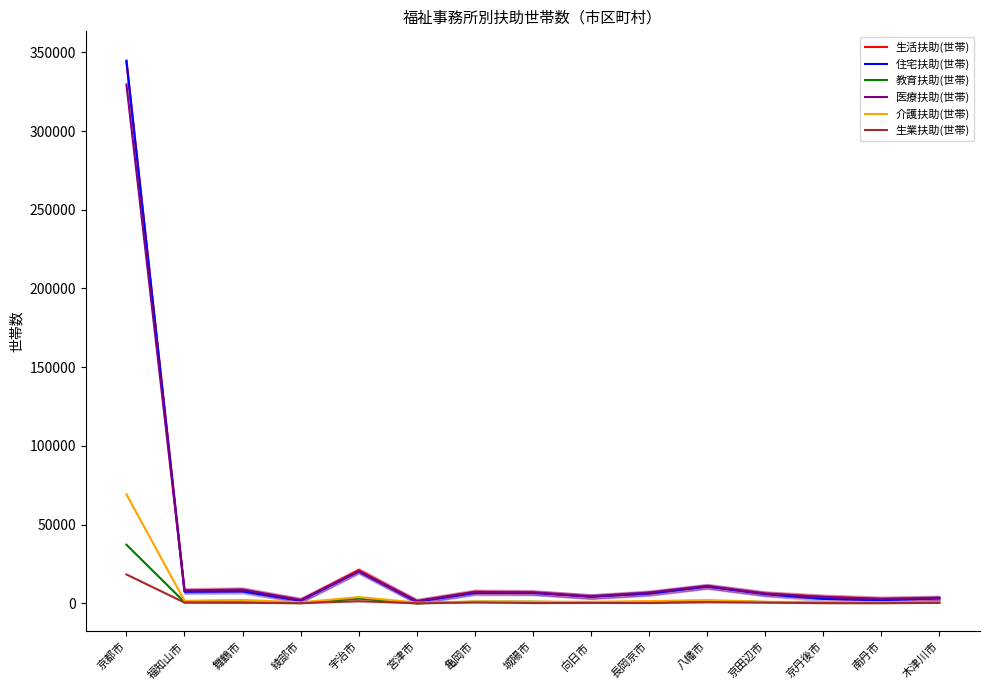

Is this an area chart (filled region under the line)?

No